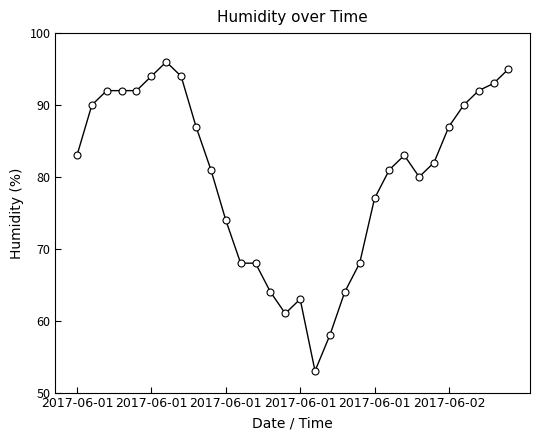

Count the number of data series in this chart.

1